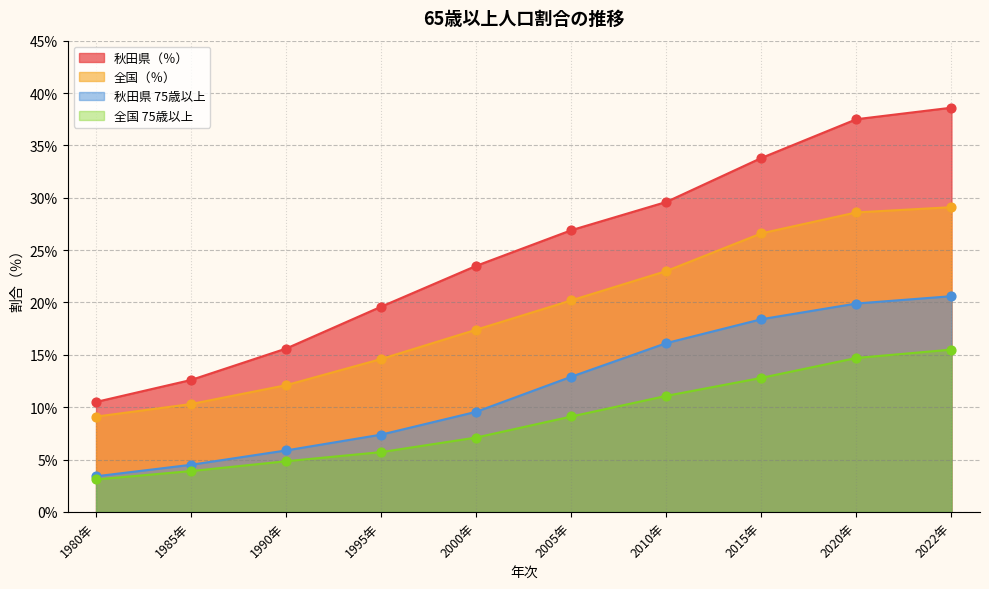

Is the value of 全国（％） at 1985年 greater than the value of 全国 75歳以上 at 1995年?

Yes